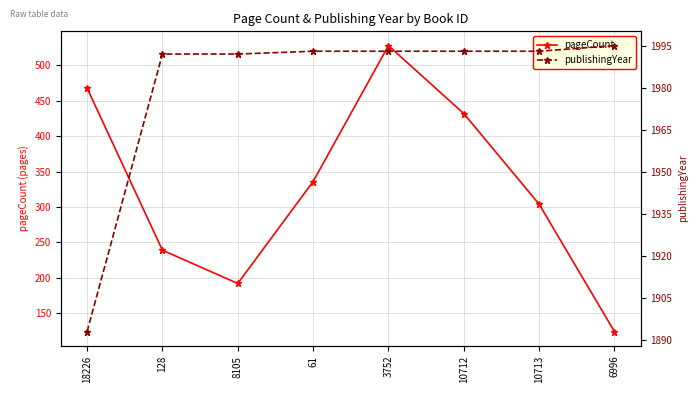

How many data points in pageCount are less than 336?

4